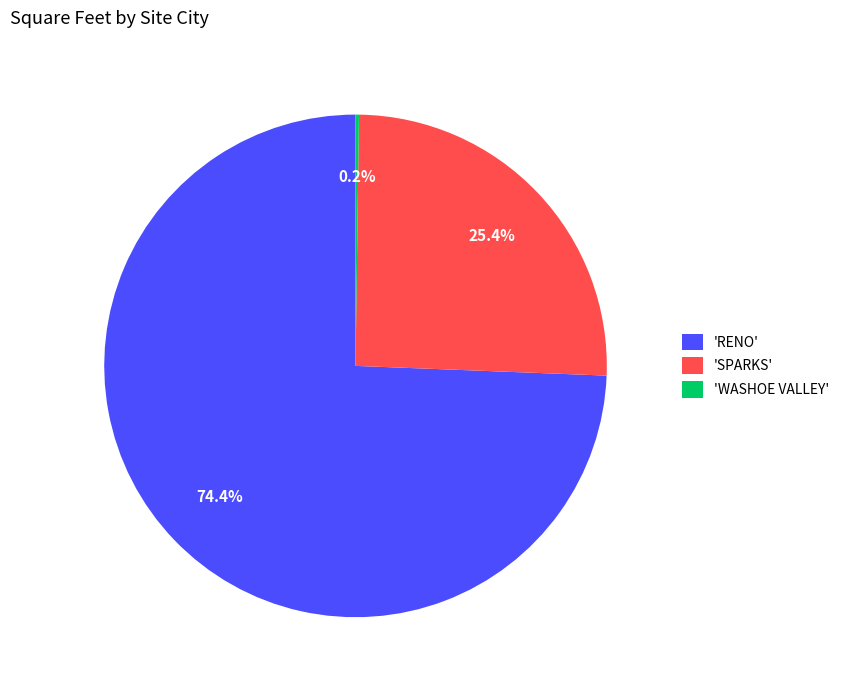

Which category has the biggest portion of the pie?

'RENO'